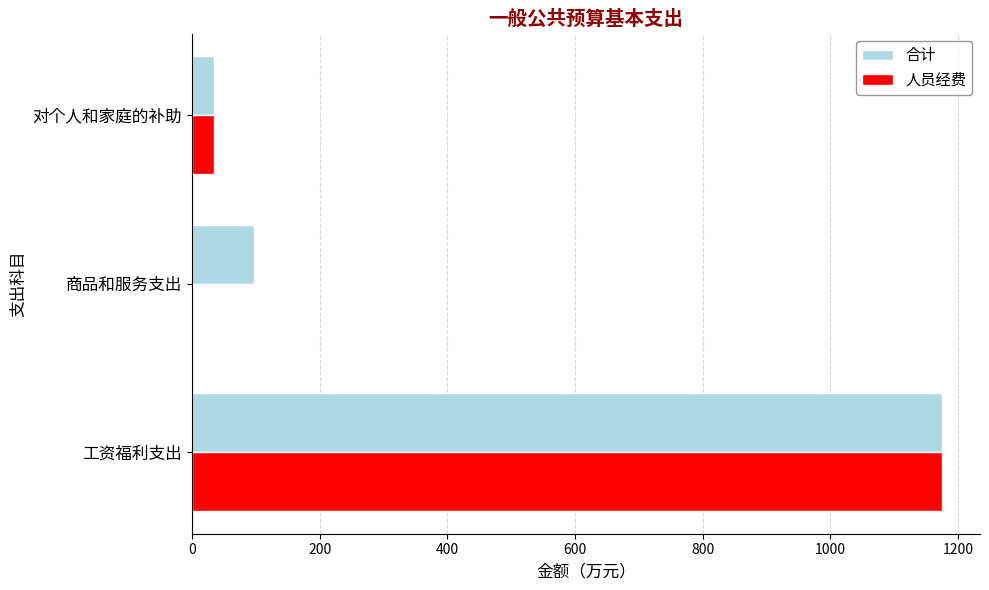

At which category is the sum across all series the highest?

工资福利支出